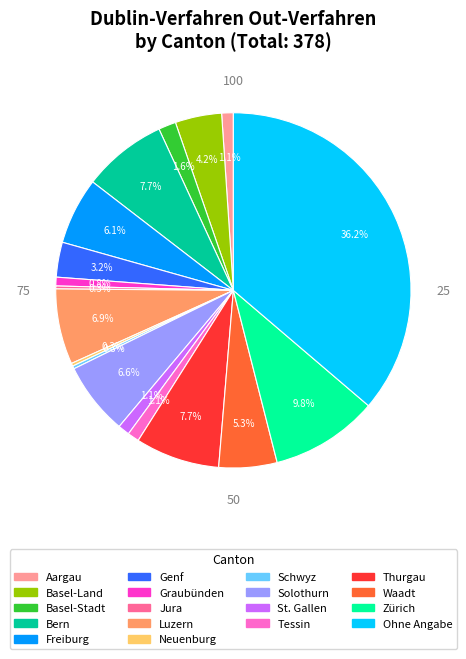

Does any single category account for the majority?

No